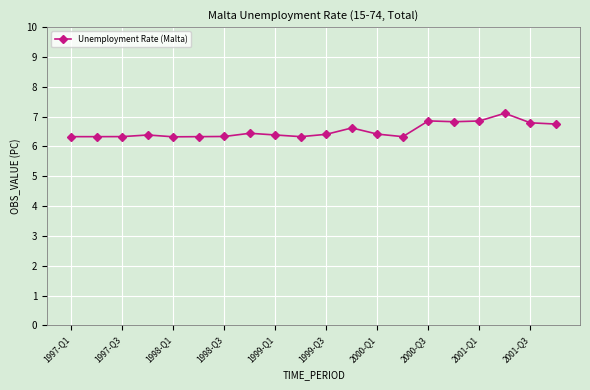

True or false: the data has more than 2 interior local peaks.

True